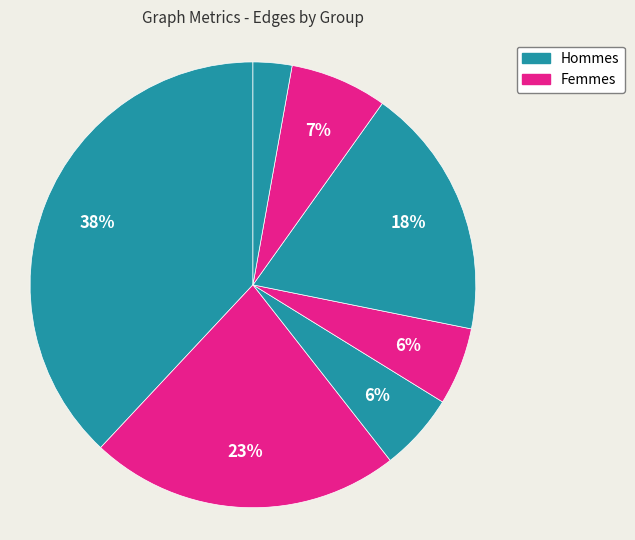

How many segments does this pie chart have?

7